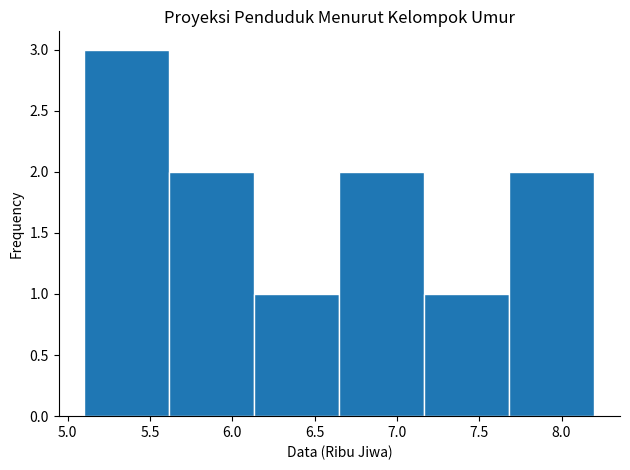

Reading left to right, list every bar in this chart as the range it spans on the x-axis followed by its height. Neither the bar edges nor the heights are printed on the chart, so give them approximately, as read against the axes.

5.10 to 5.60: 3
5.60 to 6.15: 2
6.15 to 6.65: 1
6.65 to 7.15: 2
7.15 to 7.70: 1
7.70 to 8.20: 2